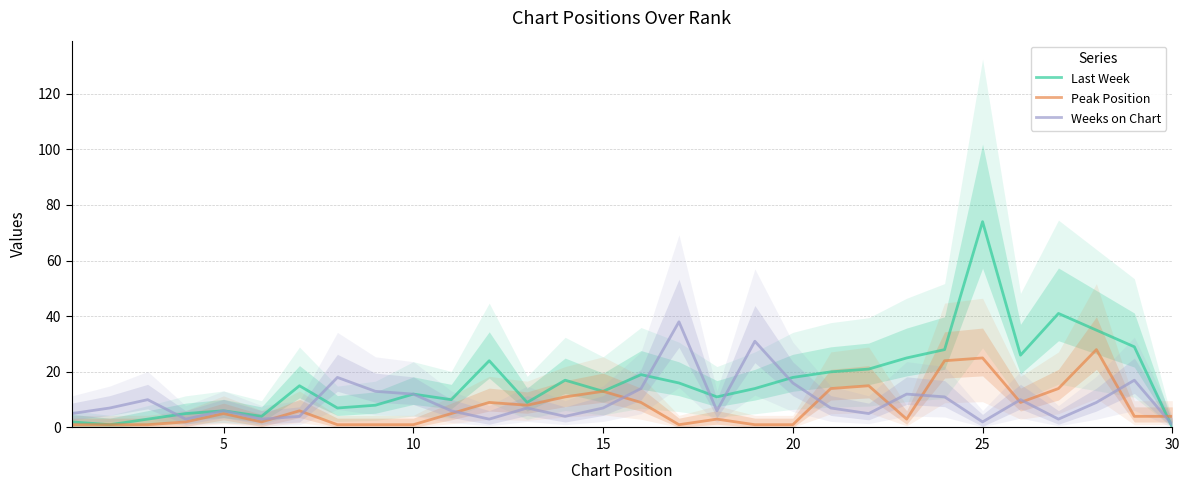

The value of Last Week at 25 is 2. True or false?

False